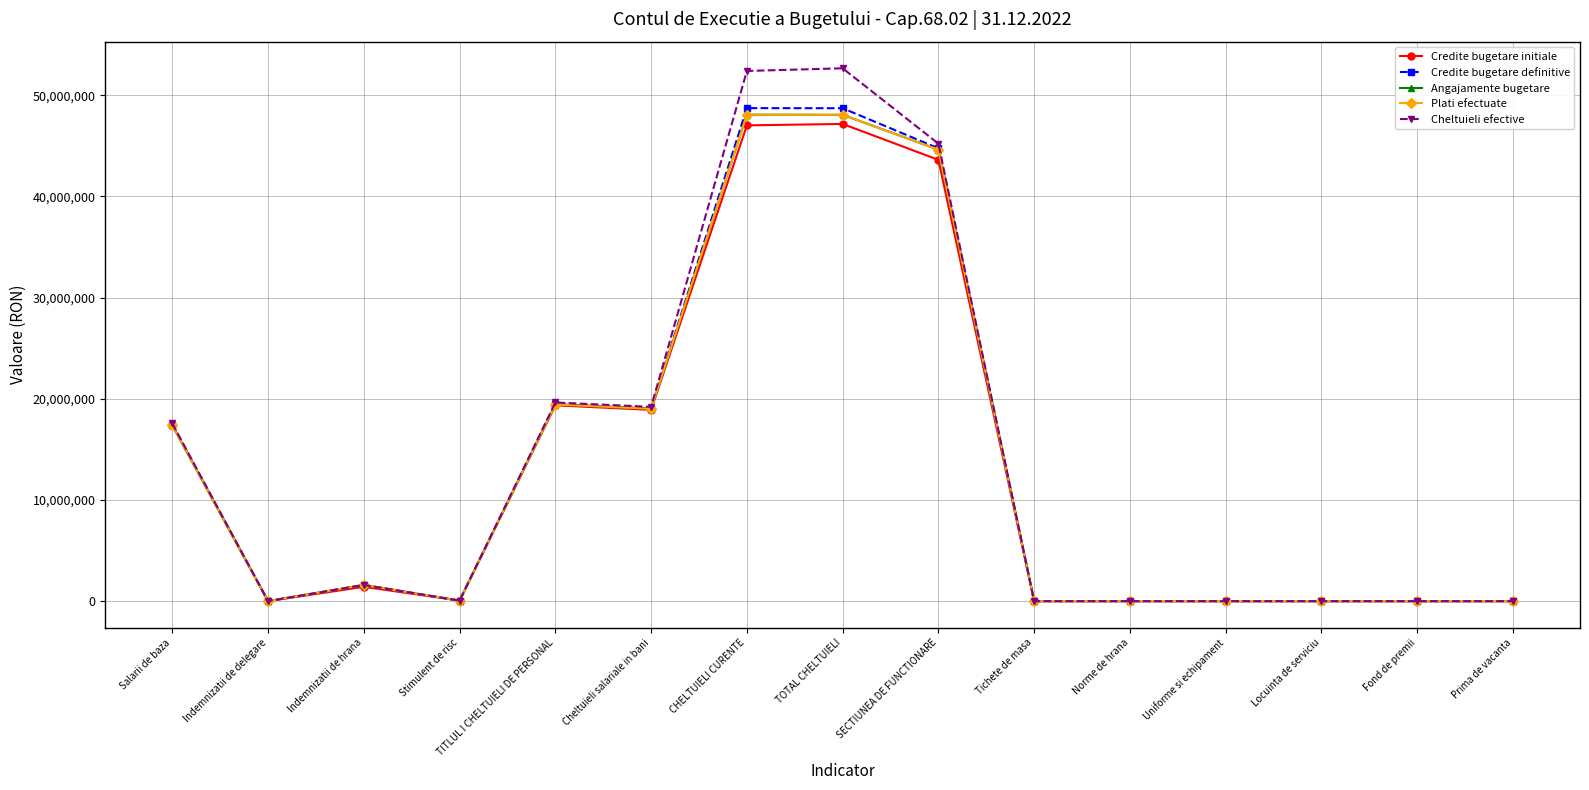

Which series has the largest total across all categories?

Cheltuieli efective